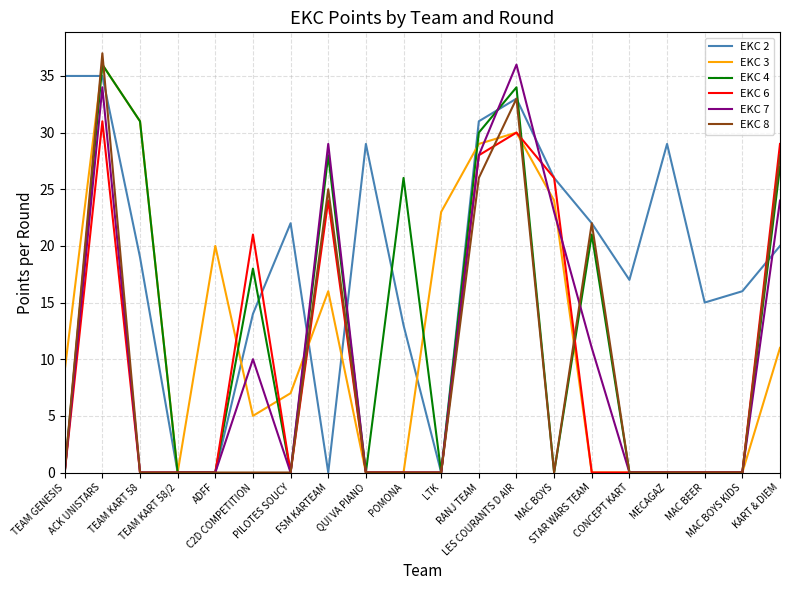

What are all the series names shown in the legend?

EKC 2, EKC 3, EKC 4, EKC 6, EKC 7, EKC 8